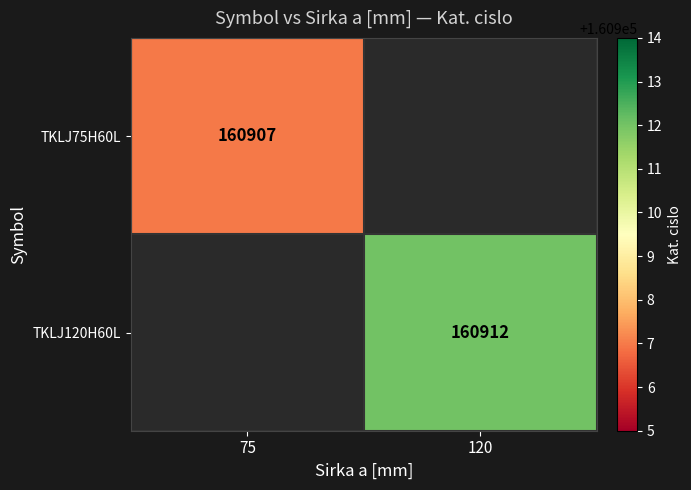

Which has a higher value, 75 or 120?

120